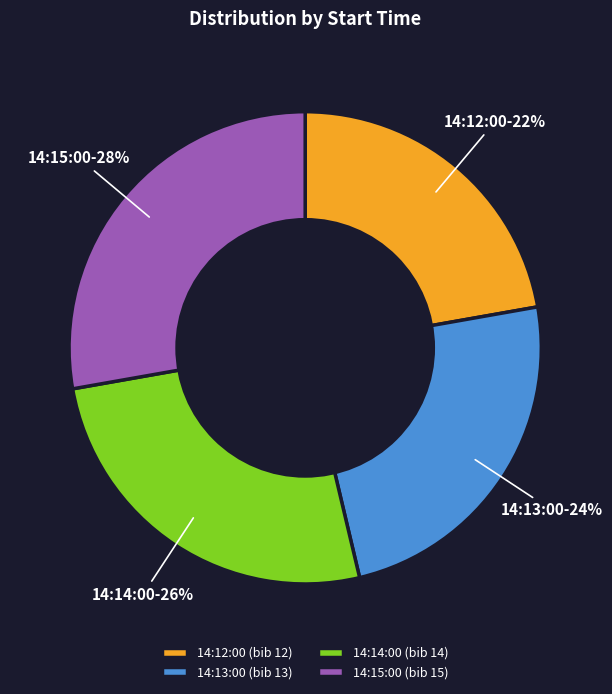

To the nearest percent, what portion does 14:12:00 represent?

22%